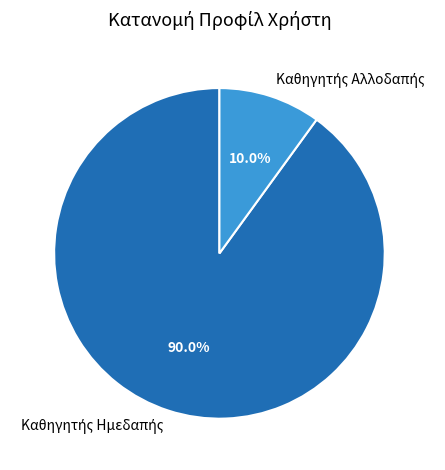

Count the number of slices in the pie.

2